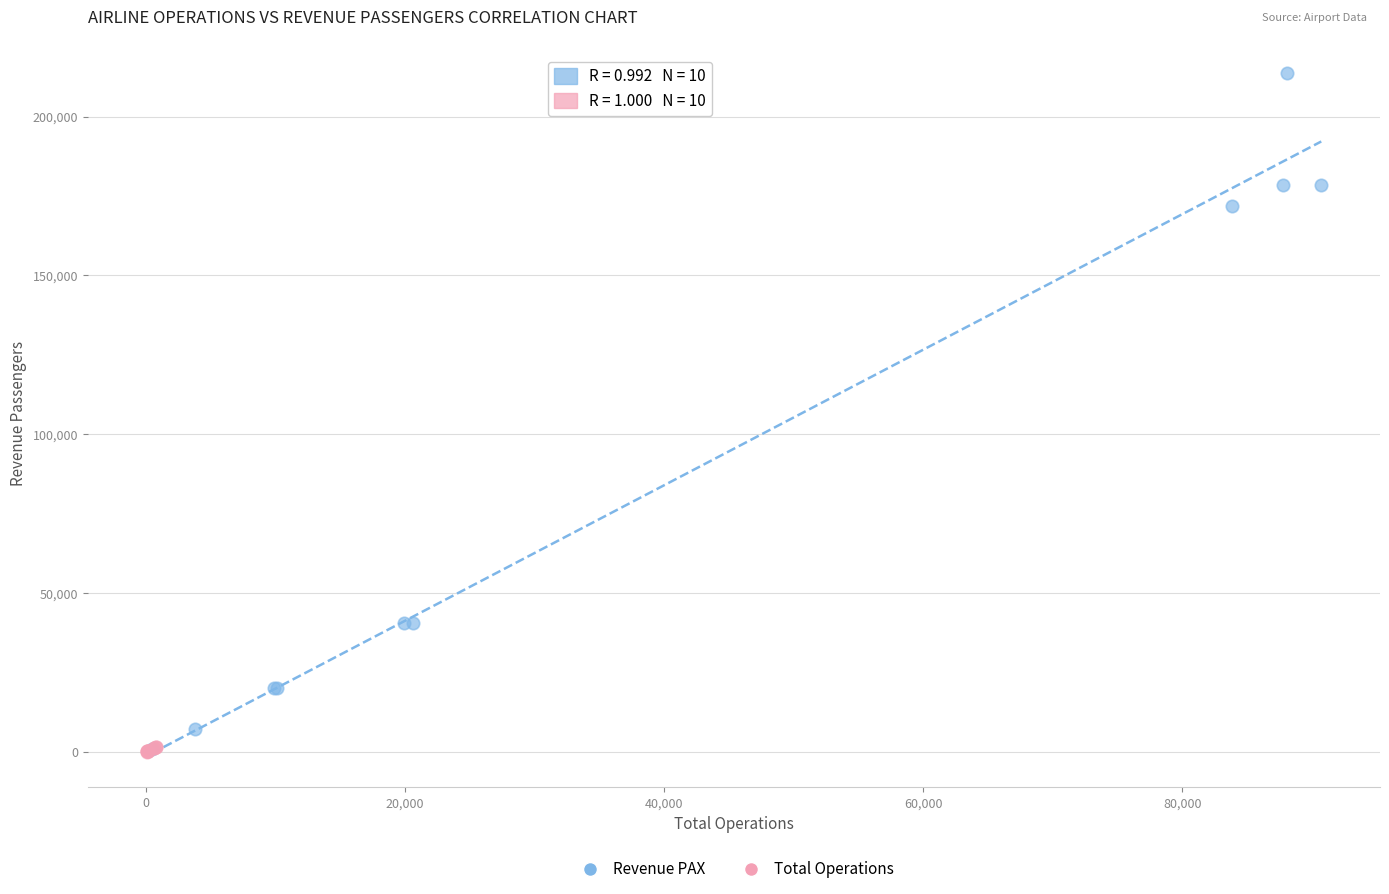

What are all the series names shown in the legend?

Revenue PAX, Total Operations